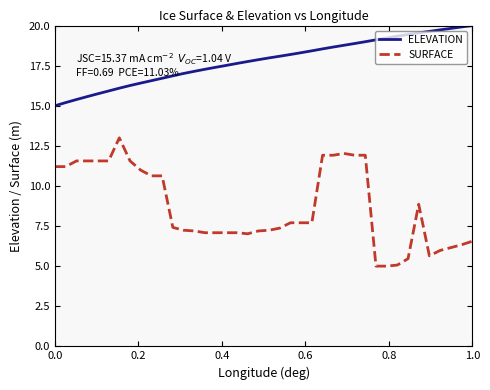

True or false: SURFACE and ELEVATION cross at least once.

False